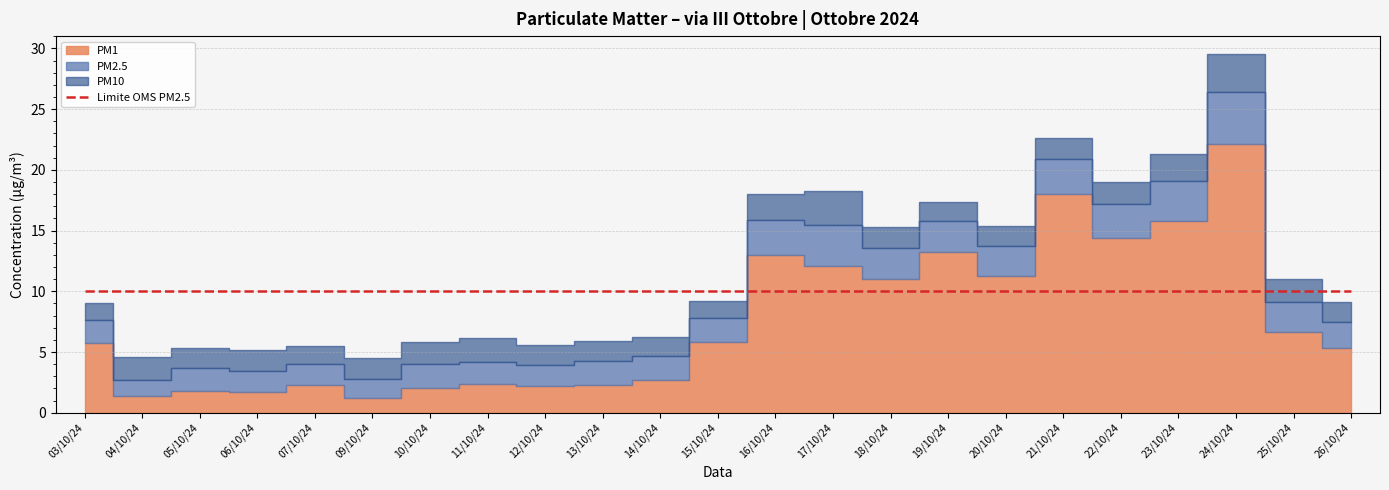

What is the label of the 15th point from the left?

18/10/24